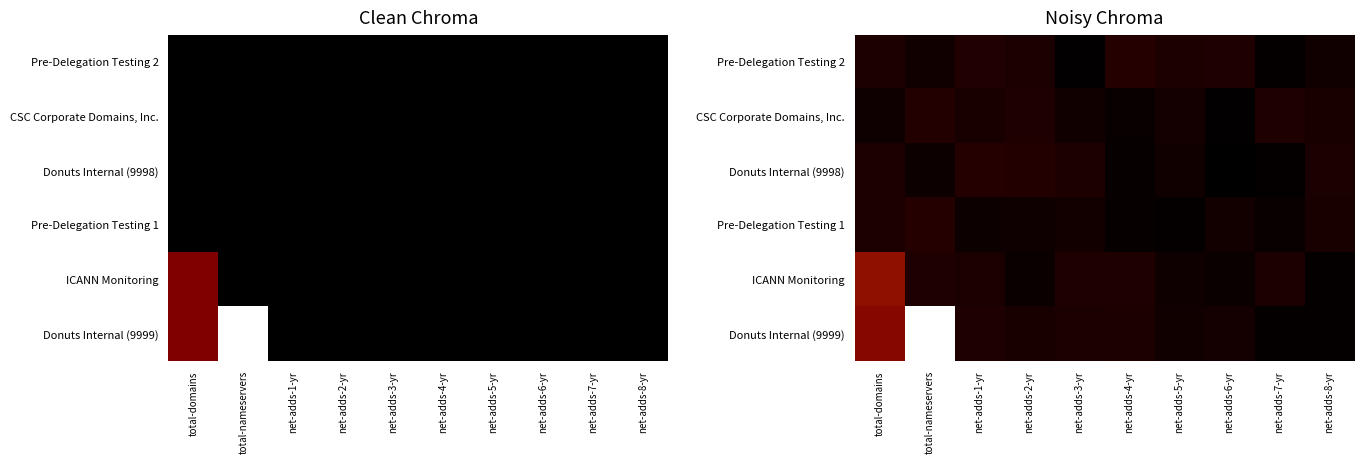

What is the maximum value for Donuts Internal (9999)?

4.0